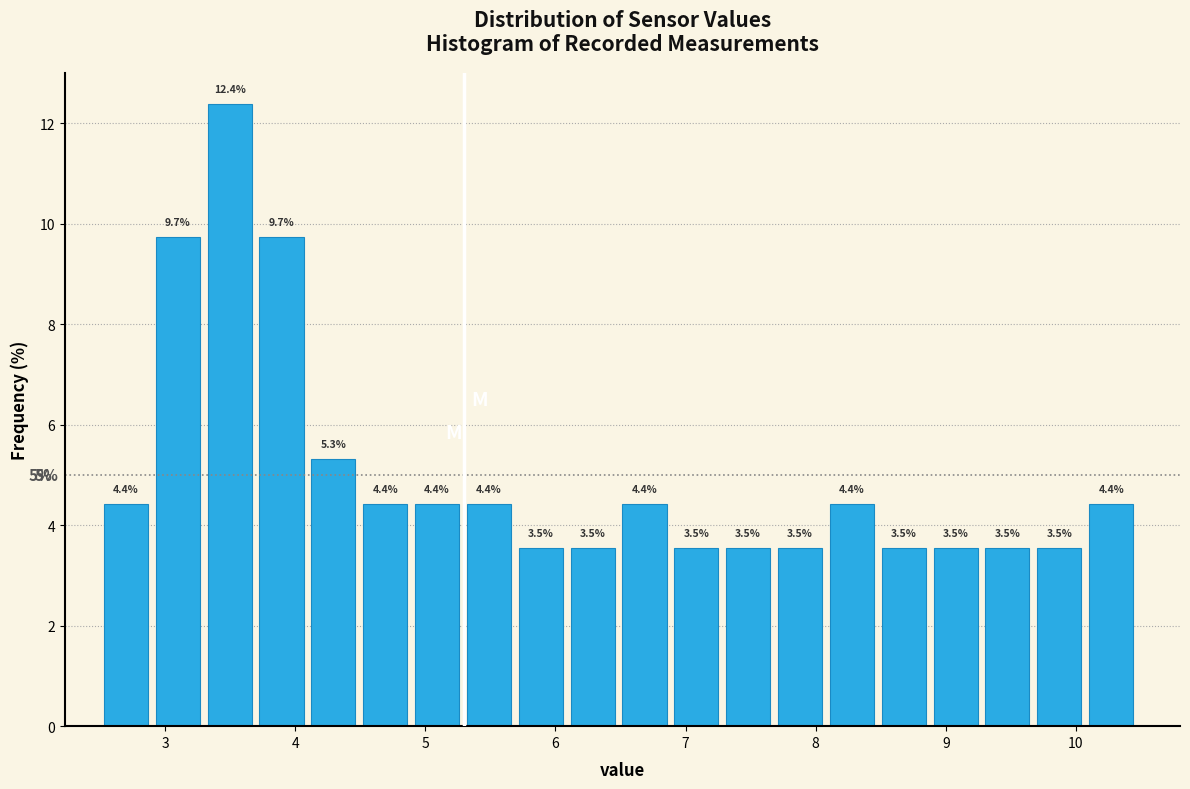

Read against the x-axis, roughly where is the centre of the tallest bar?

3.5